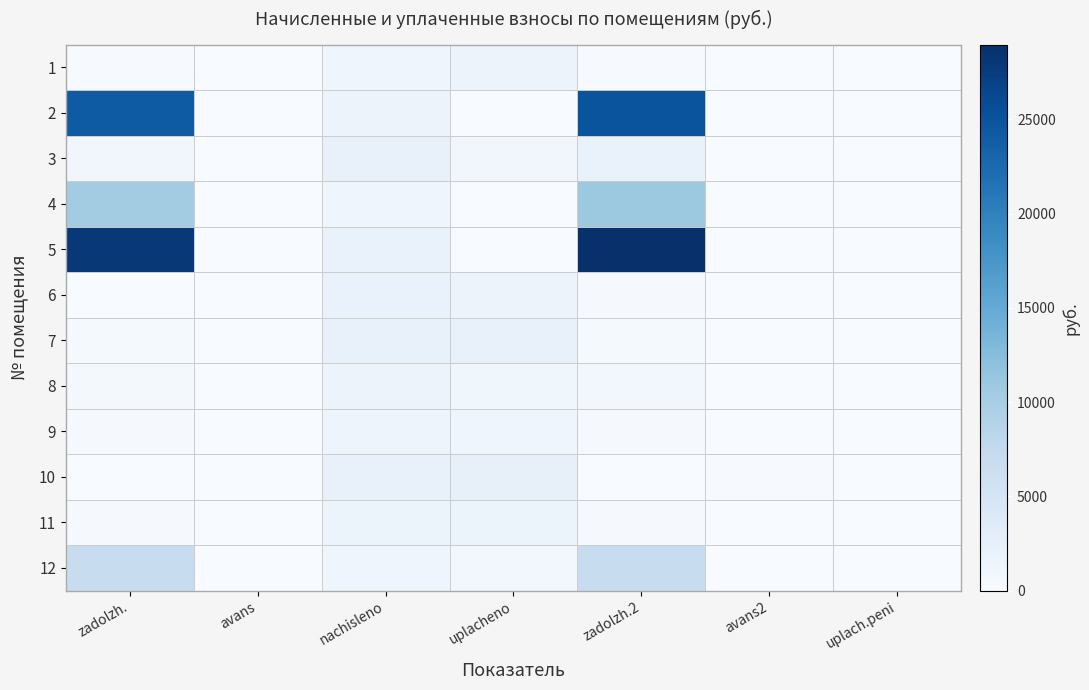

Which label corresponds to the largest value in the chart?

zadolzh.2